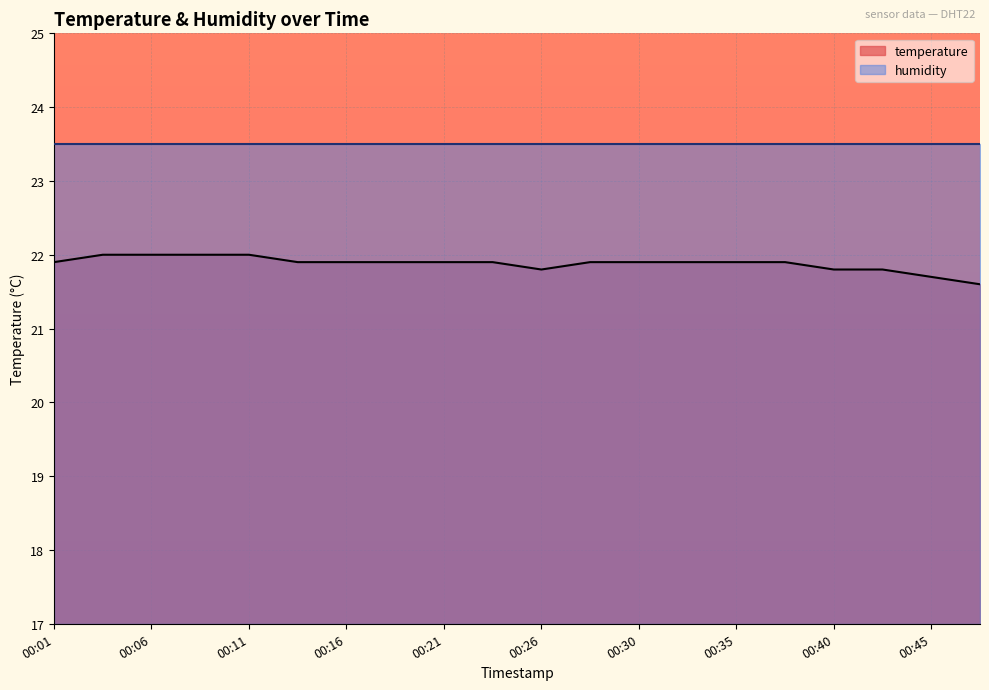

Reading left to right, transcribe all the data shown in this chart.

21.9	22.0	22.0	22.0	22.0	21.9	21.9	21.9	21.9	21.9	21.8	21.9	21.9	21.9	21.9	21.9	21.8	21.8	21.7	21.6